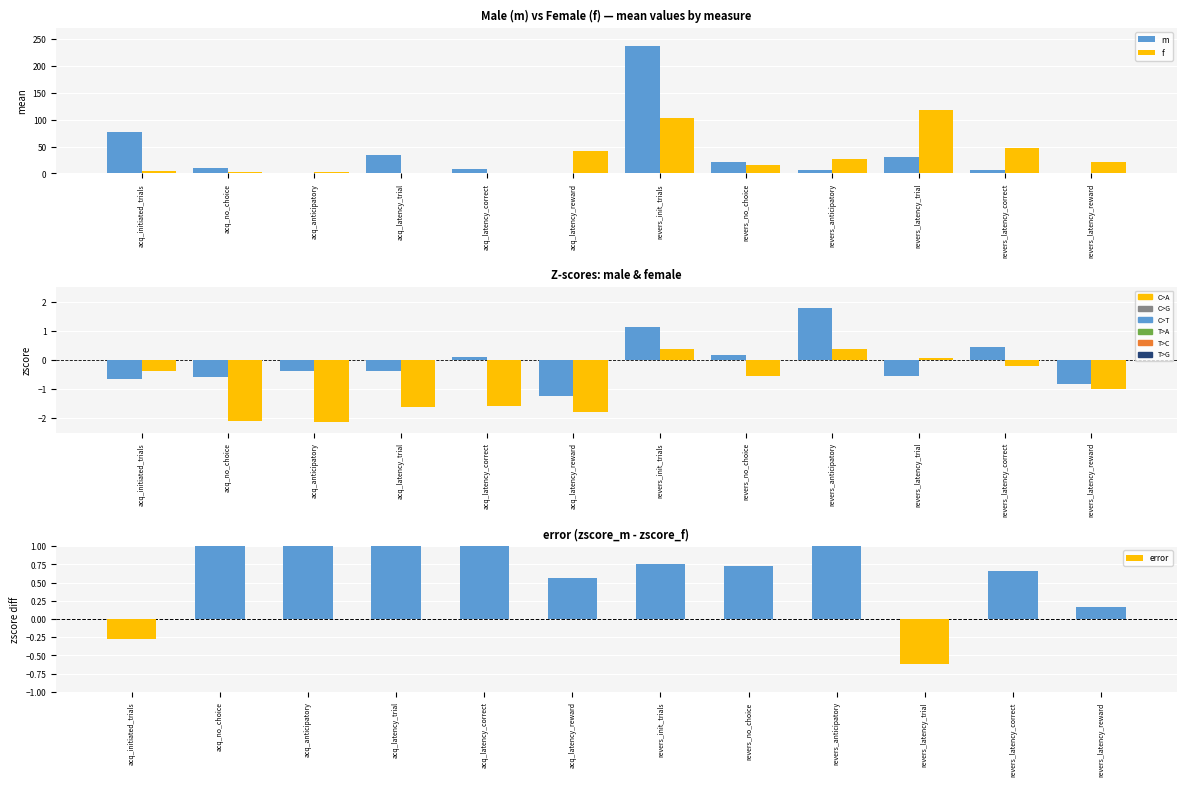

True or false: f has a value of -0.1 at revers_latency_correct.

False